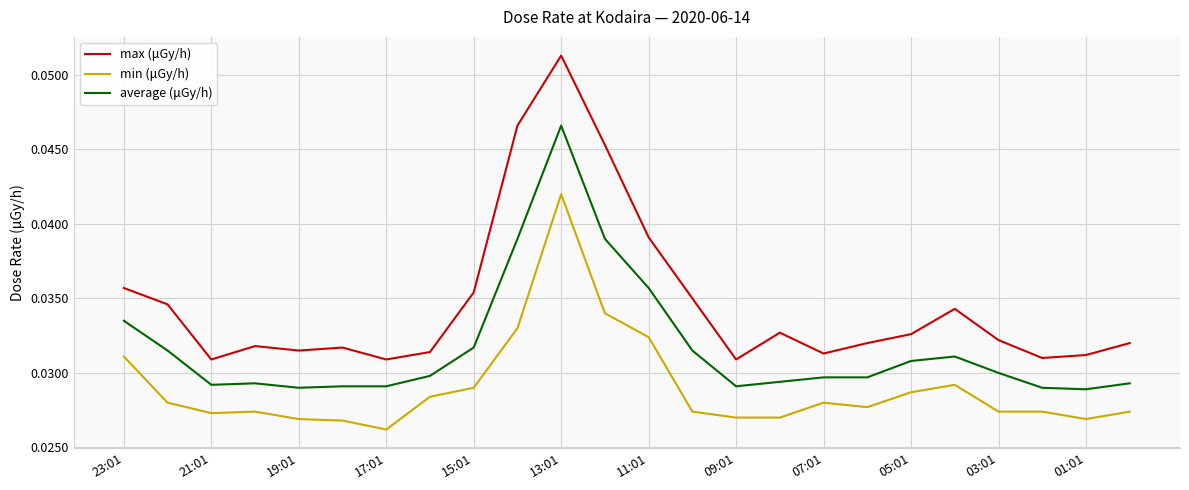

Which series has the largest total across all categories?

max (μGy/h)